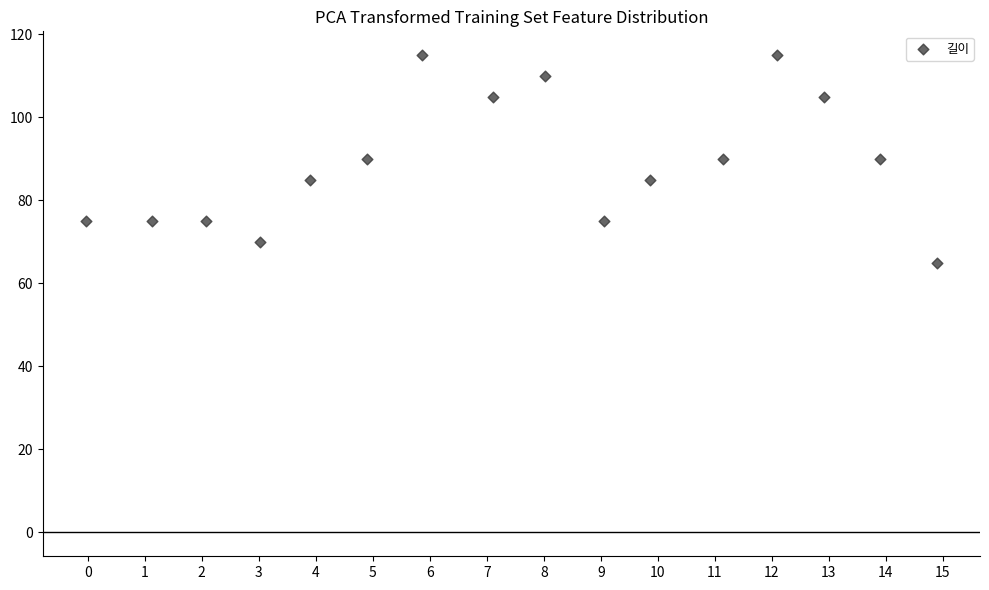

What is the range of Y values (max minus min)?

50